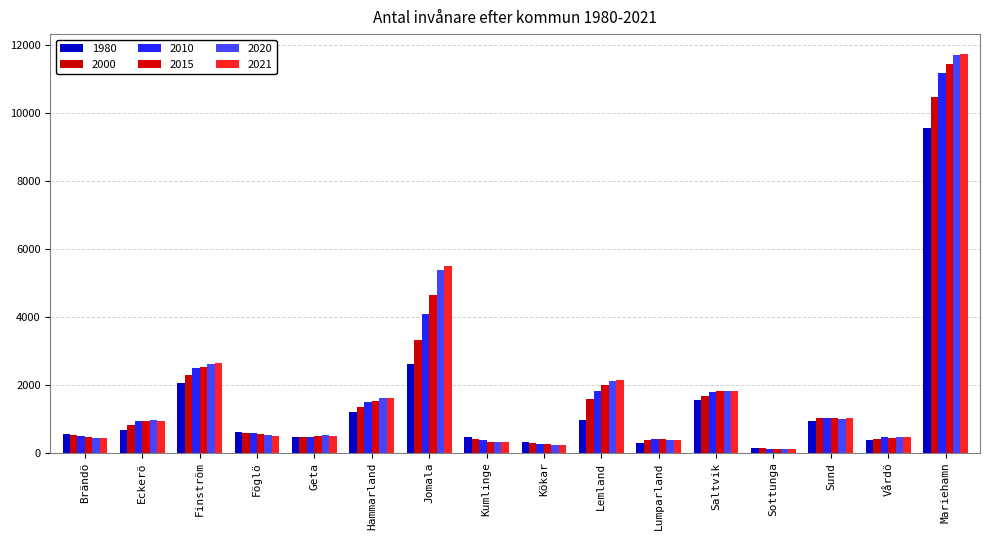

What position from the left is Föglö?

4